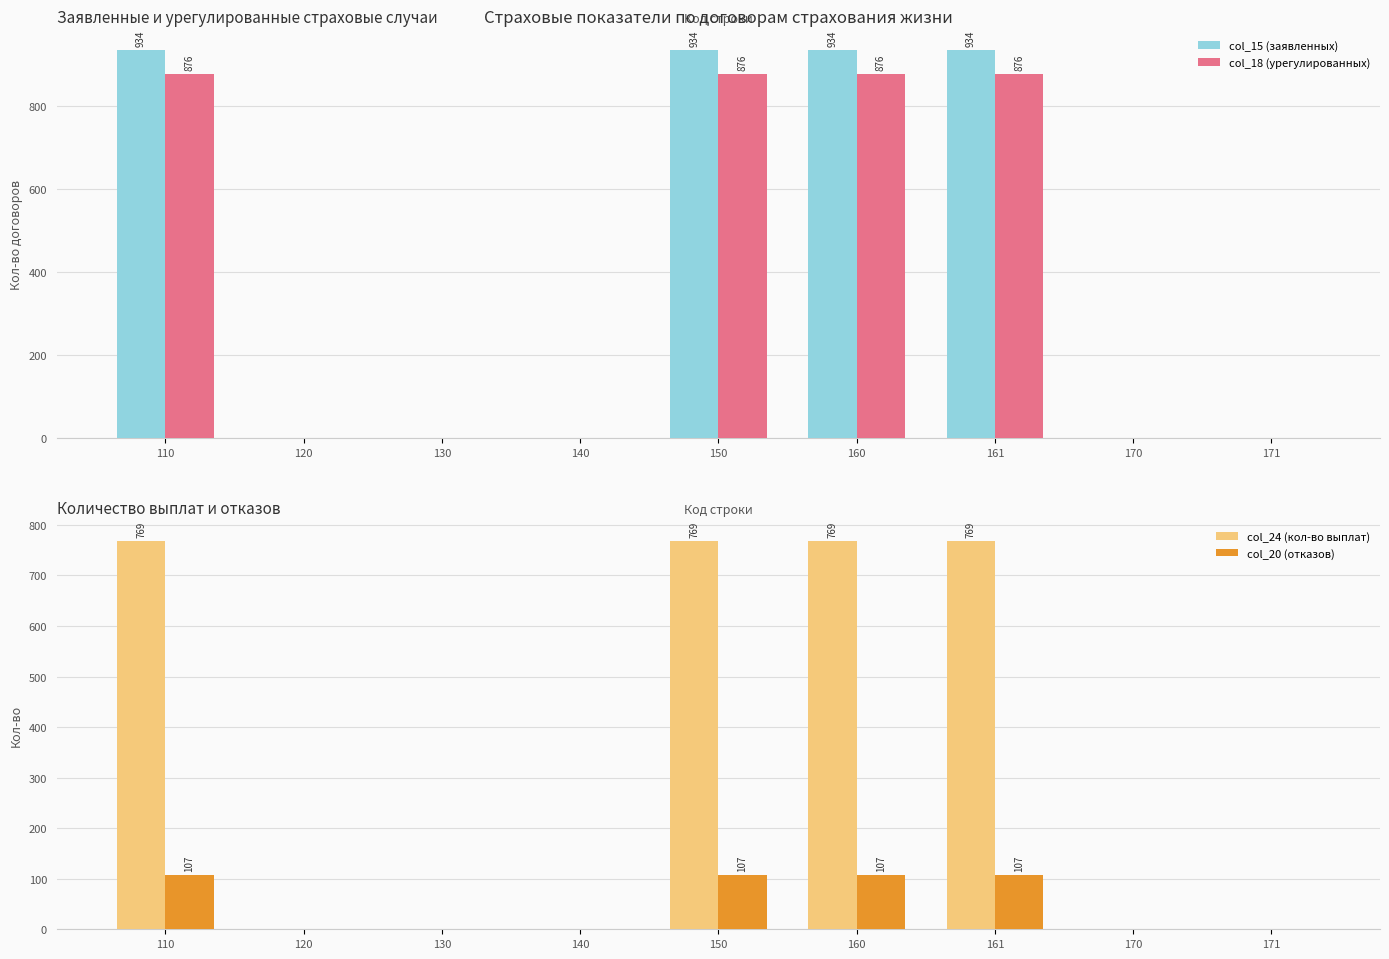

The col_15 (заявленных) series shows 1647 at 161. True or false?

False